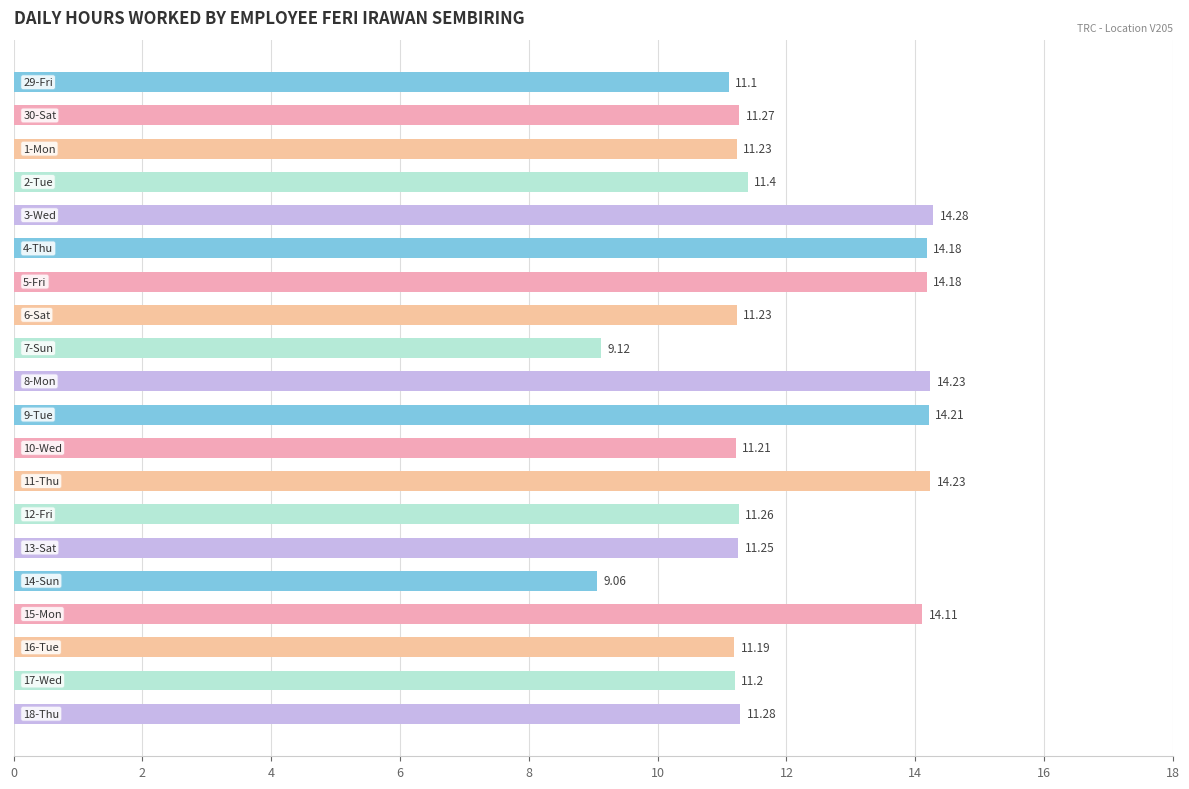

What is the sum of all values?

241.2